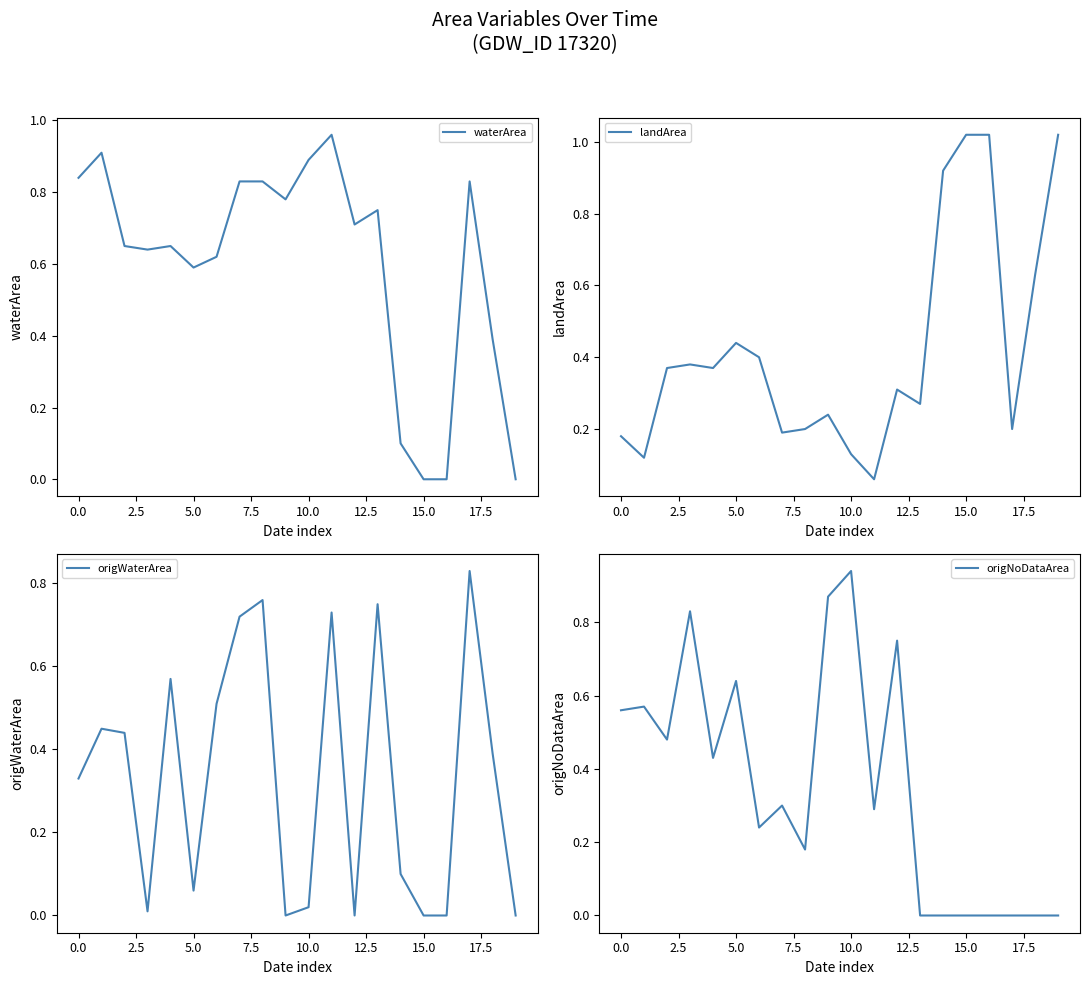

What is the value of the origWaterArea point at the 18th from the left?

0.8